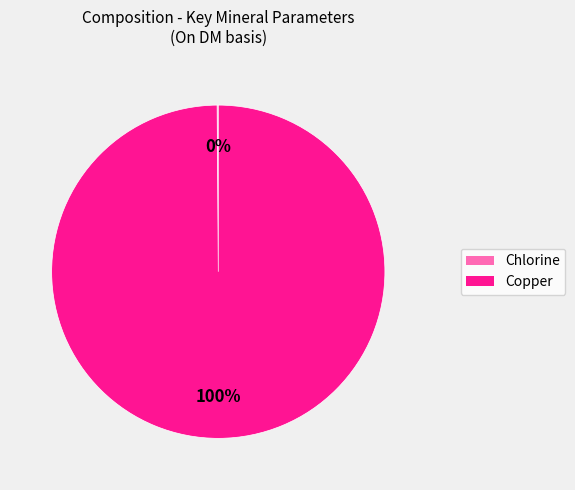

To the nearest percent, what is the average slice percentage?

50%